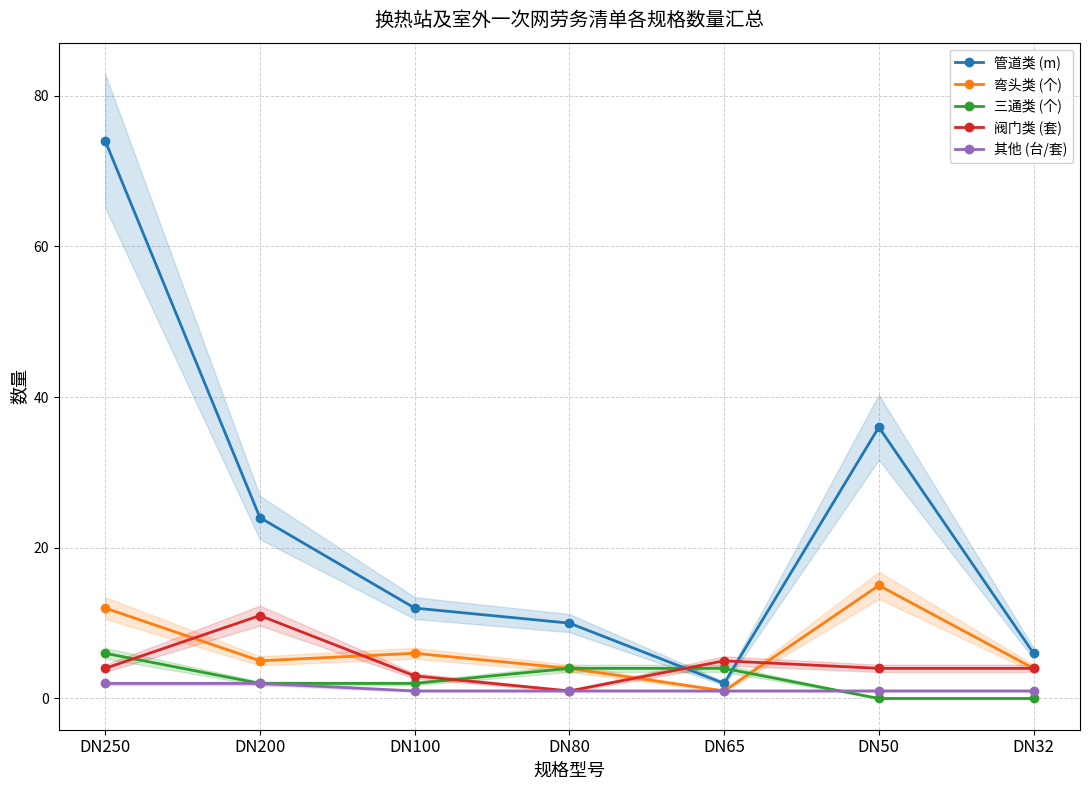

Does the chart have visible grid lines?

Yes